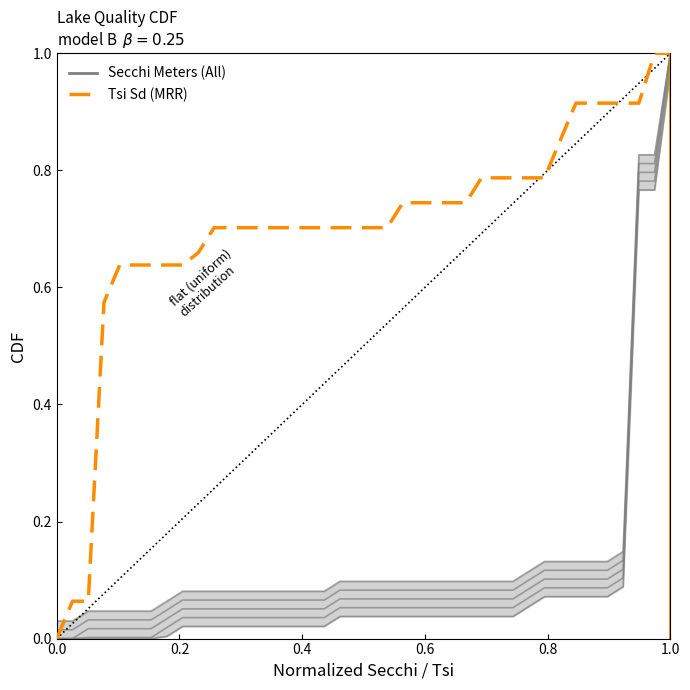

Rank the series at 0.6 from highest to lowest value.

Tsi Sd (MRR), Secchi (All)